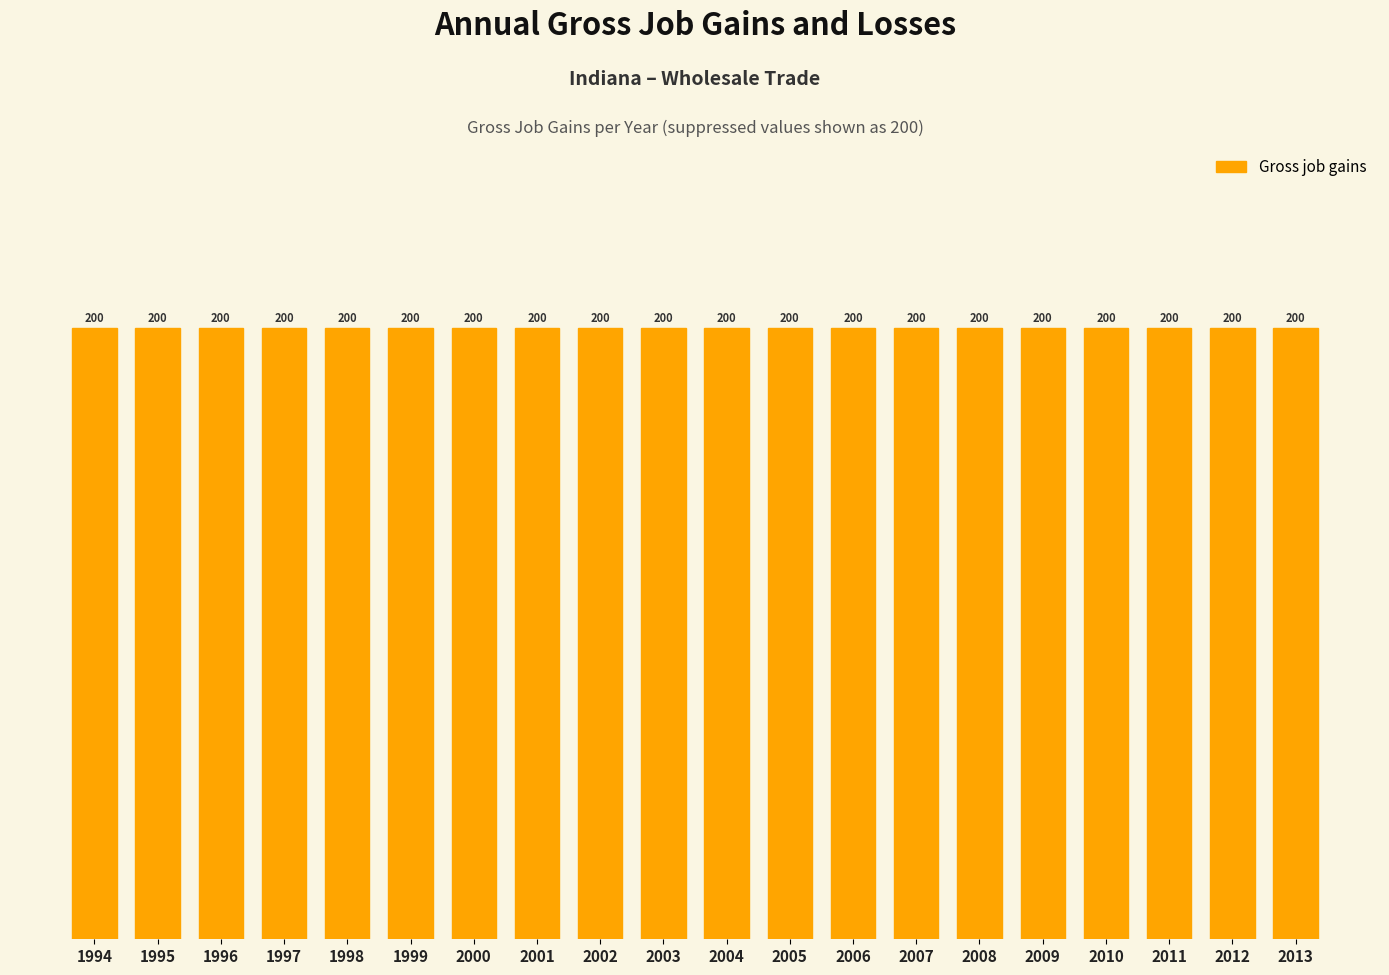

The Gross job gains series shows 200 at 2007. True or false?

True